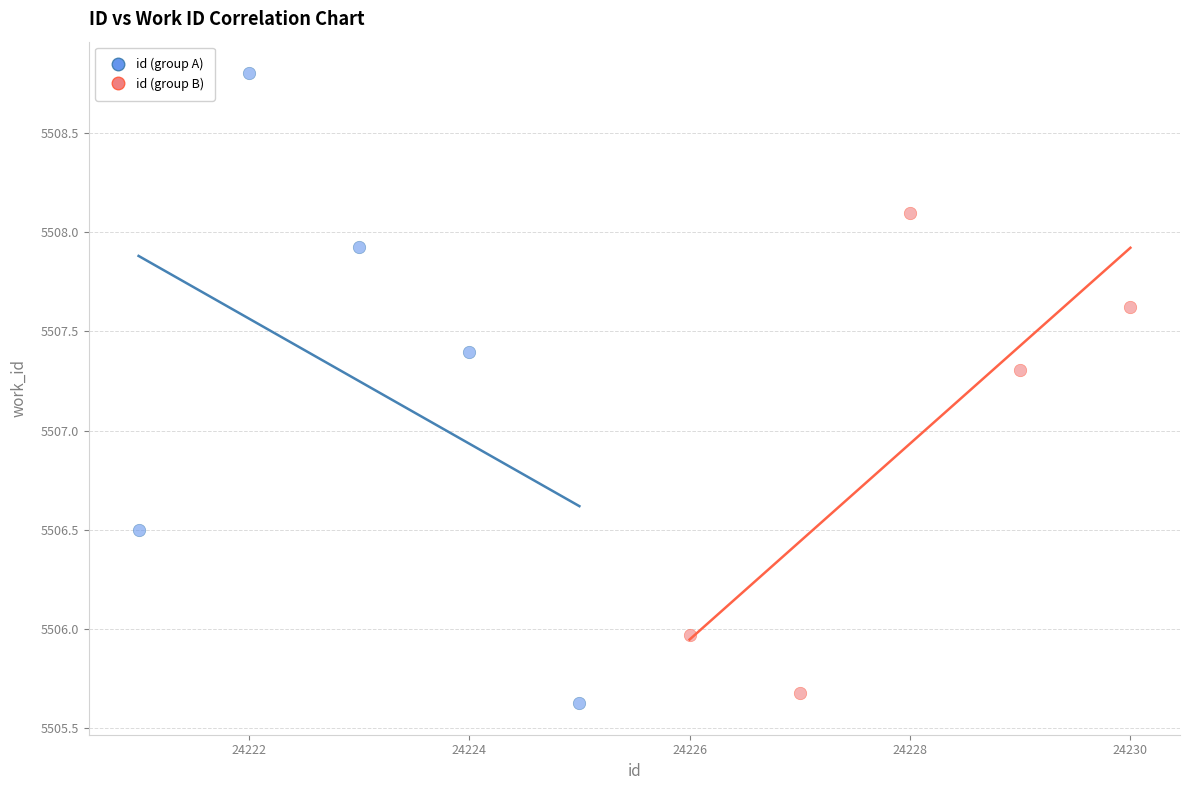

What are all the series names shown in the legend?

id (group A), id (group B)